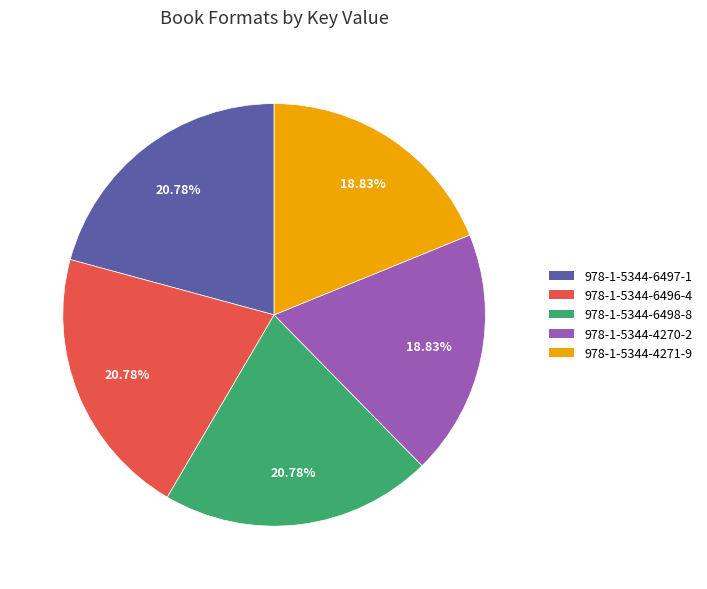

To the nearest percent, what is the average slice percentage?

20%